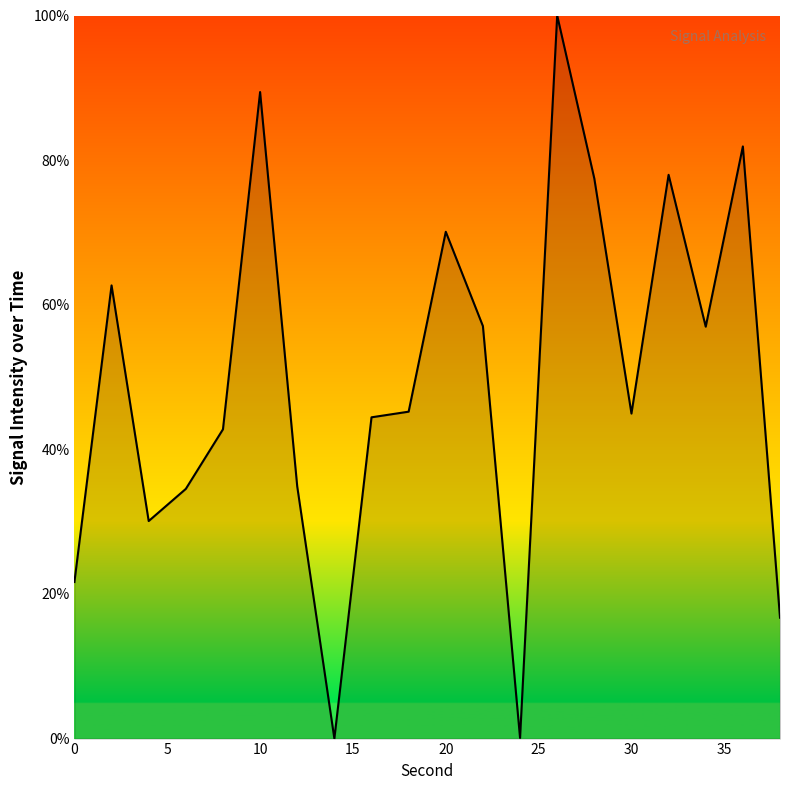

What is the greatest value displayed?

100.0